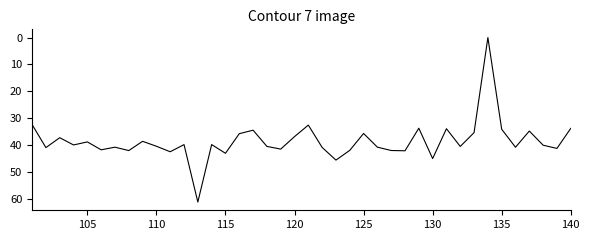

What is the difference between the maximum and minimum values?

61.2